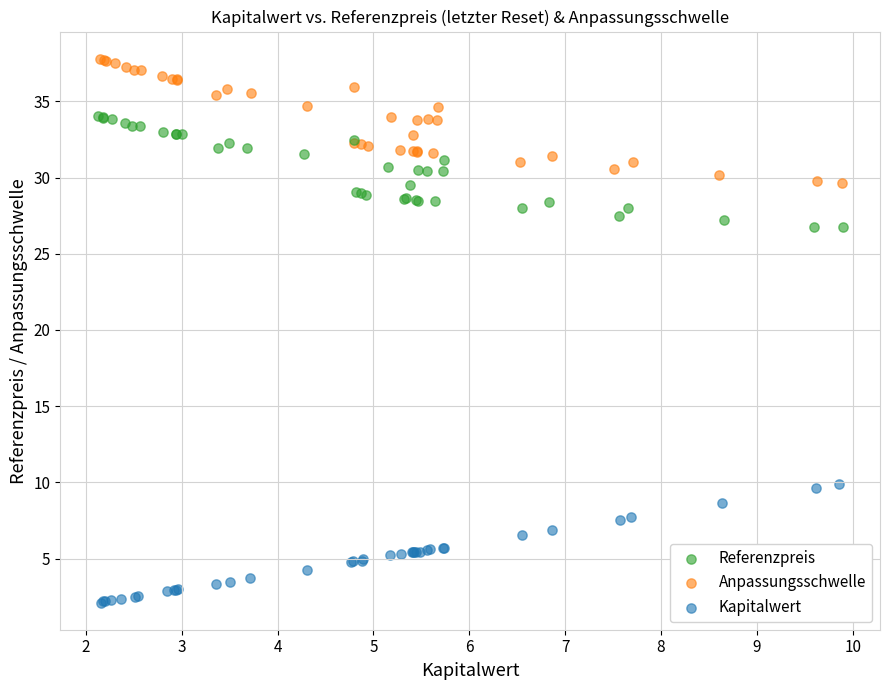

Which series reaches the maximum Y coordinate?

Anpassungsschwelle